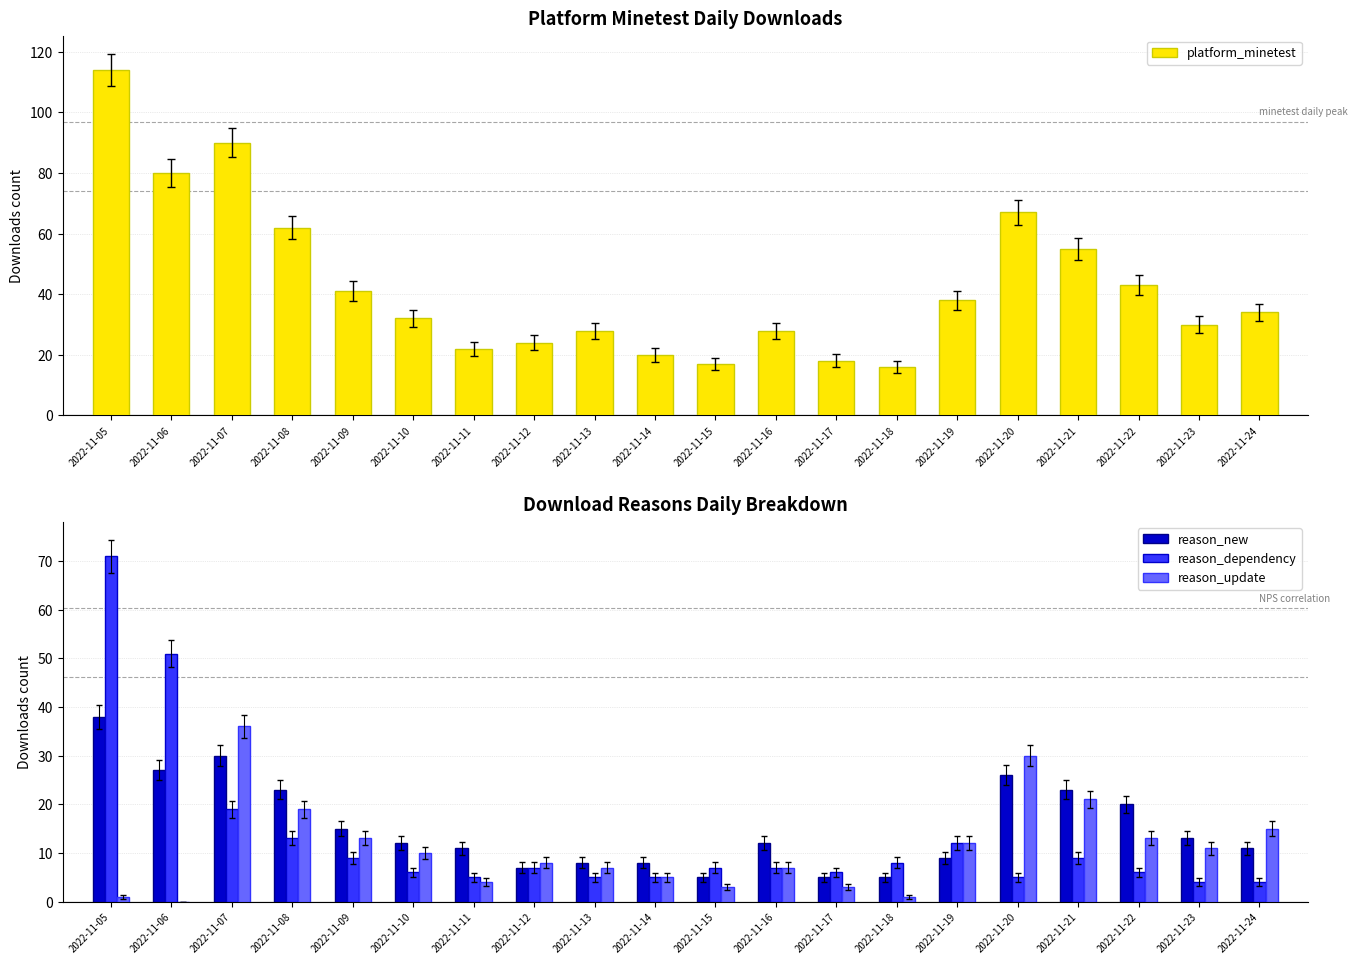

What is the value of the reason_dependency bar at the 9th from the left?

5